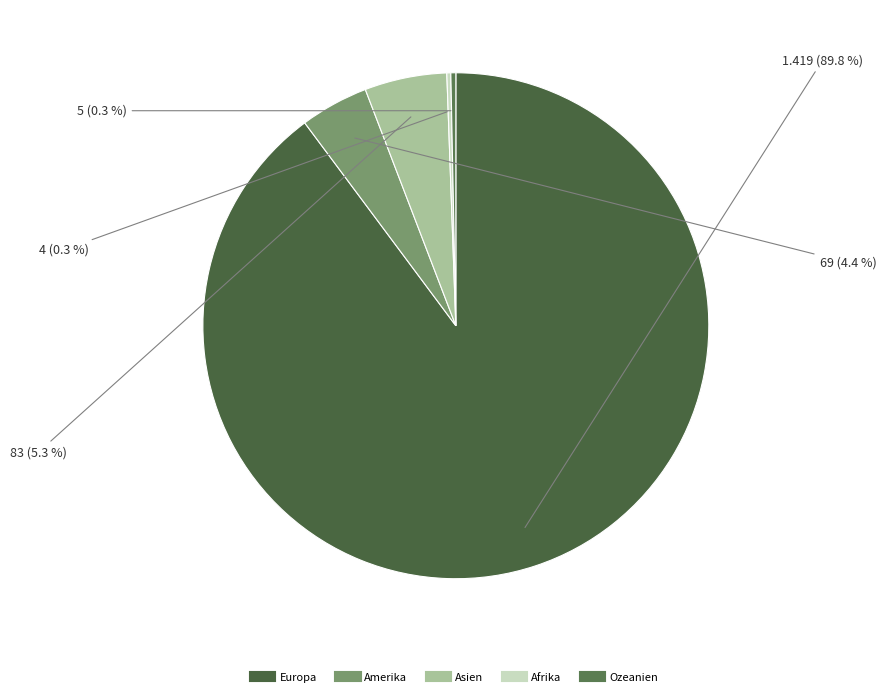

What percentage is the Amerika slice, to the nearest percent?

4%